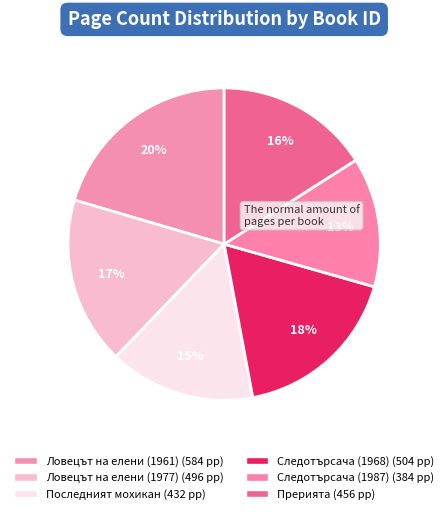

Does any single category account for the majority?

No